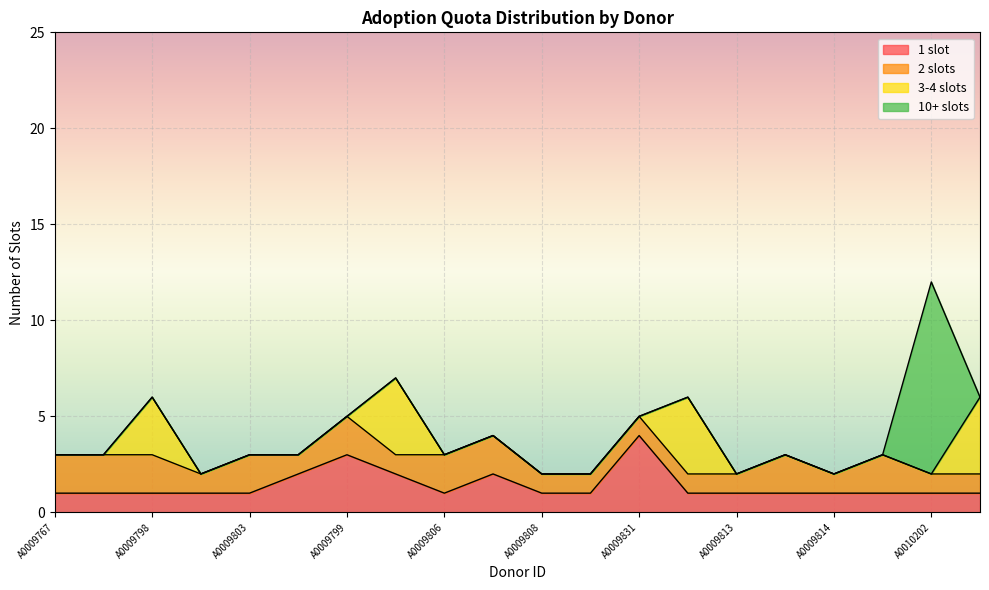

Rank the series by their maximum value, from highest to lowest.

10+ slots, 1 slot, 3-4 slots, 2 slots